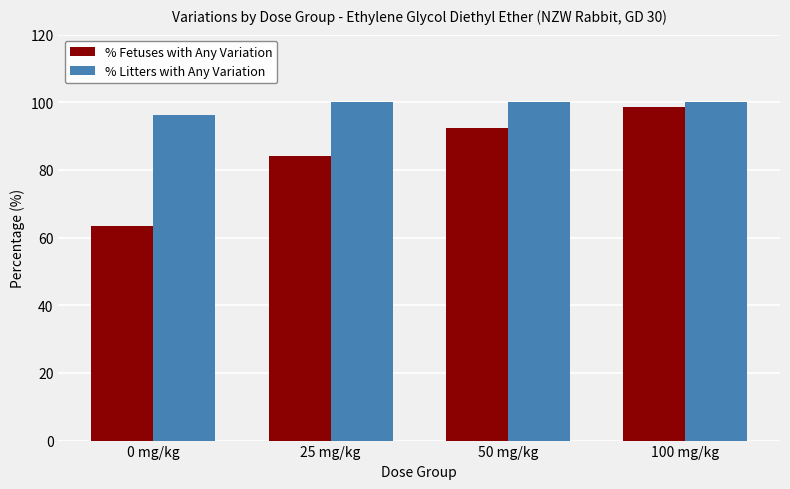

At which category is the sum across all series the highest?

100 mg/kg